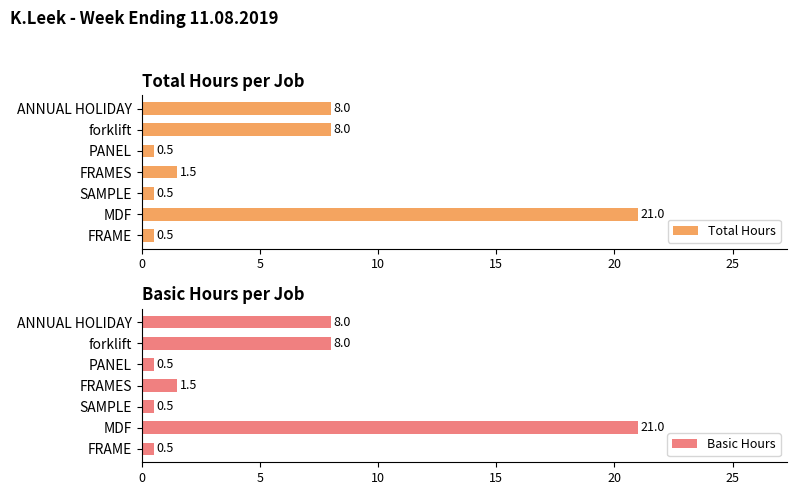

Rank the series by their maximum value, from highest to lowest.

Total Hours, Basic Hours